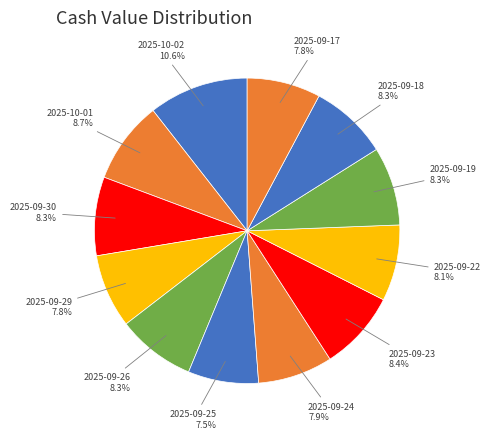

How many slices are in this pie chart?

12